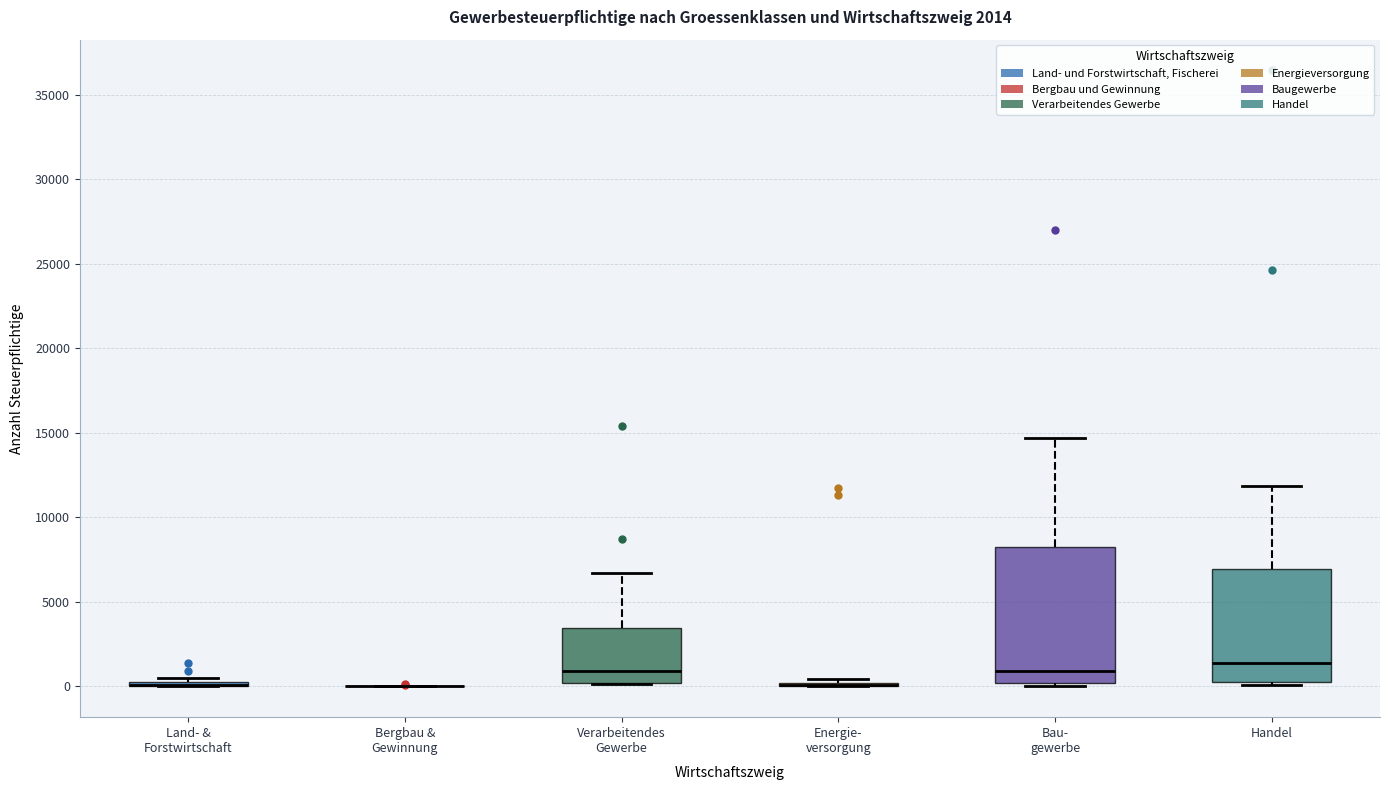

Comparing the boxes themselves (not the whiskers), which one is the tallest?

Bau- gewerbe